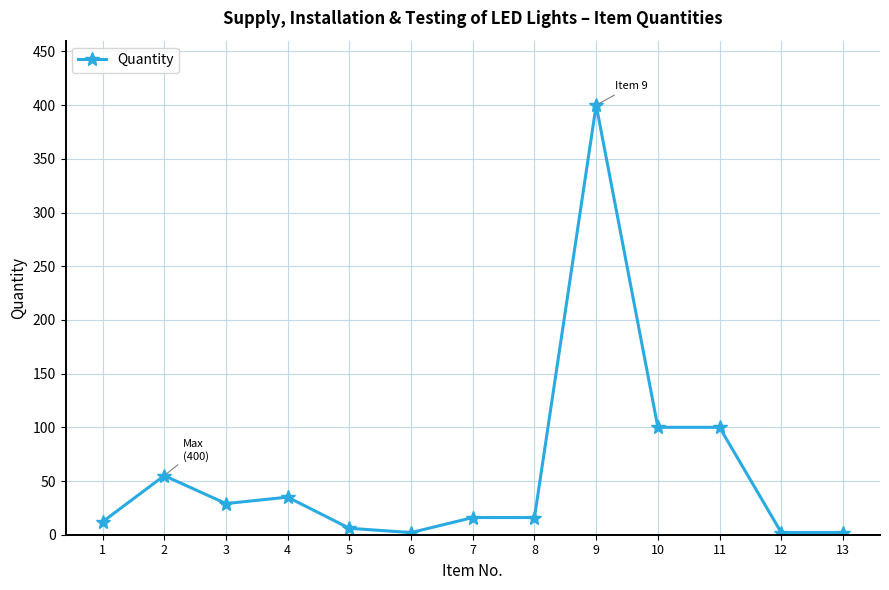

True or false: the data has more than 2 interior local peaks.

True